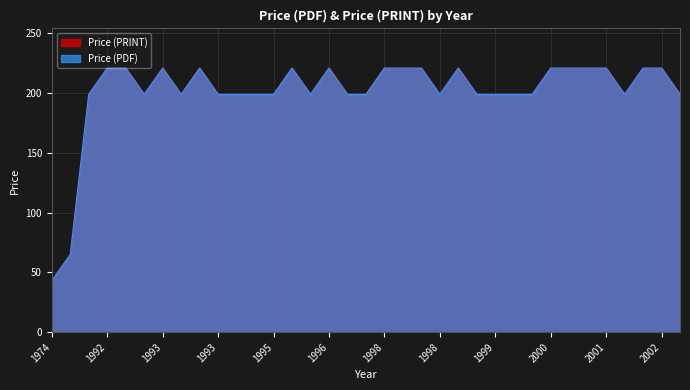

At which category does the chart reach its minimum across all series?

1974